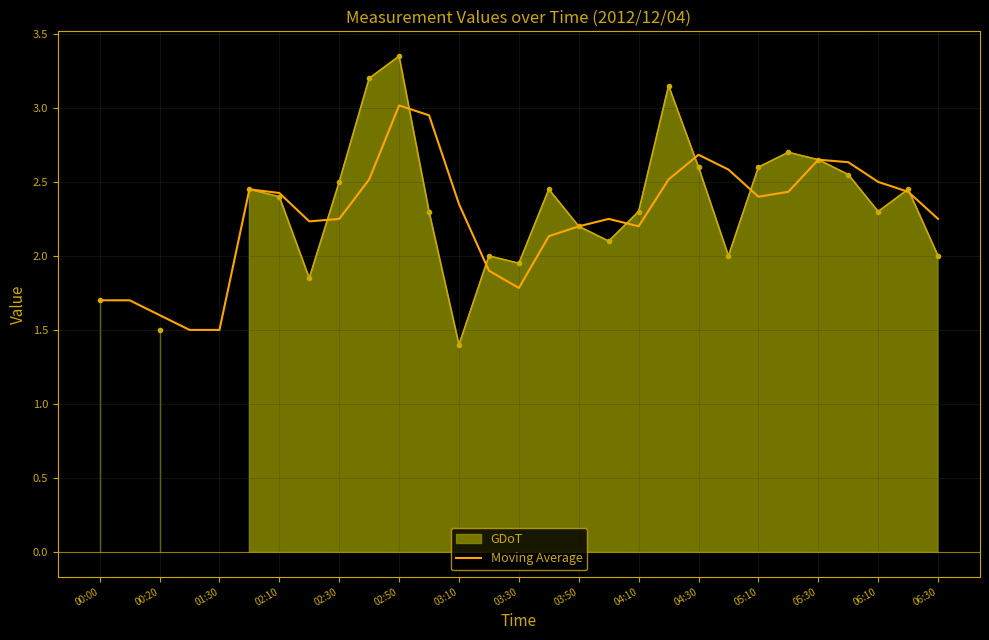

Is it true that Moving Average equals 3.7 at 05:30?

False